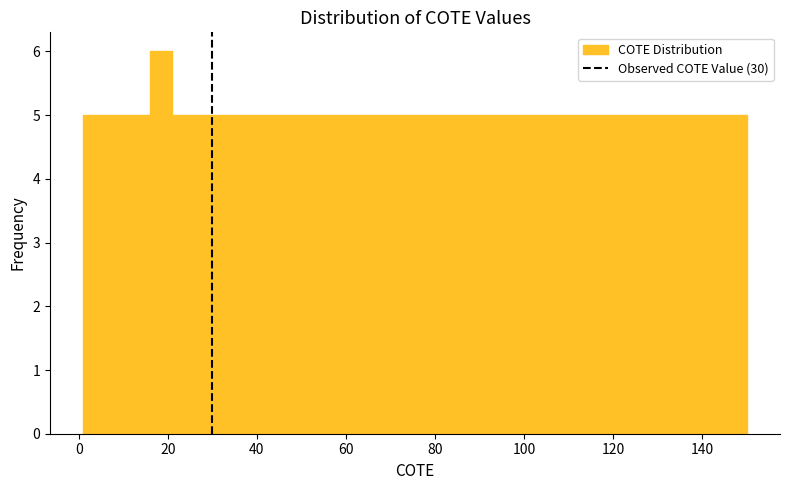

Read against the x-axis, roughly where is the centre of the tallest bar?

18